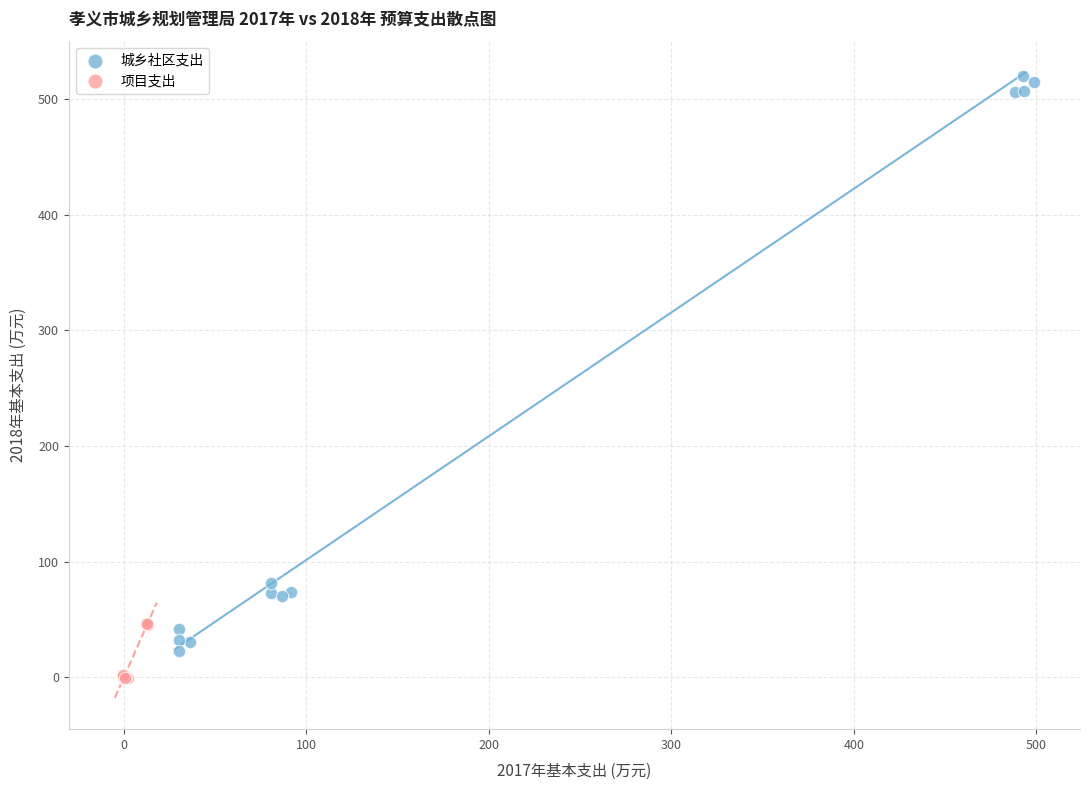

Which series has the widest spread of Y values?

城乡社区支出